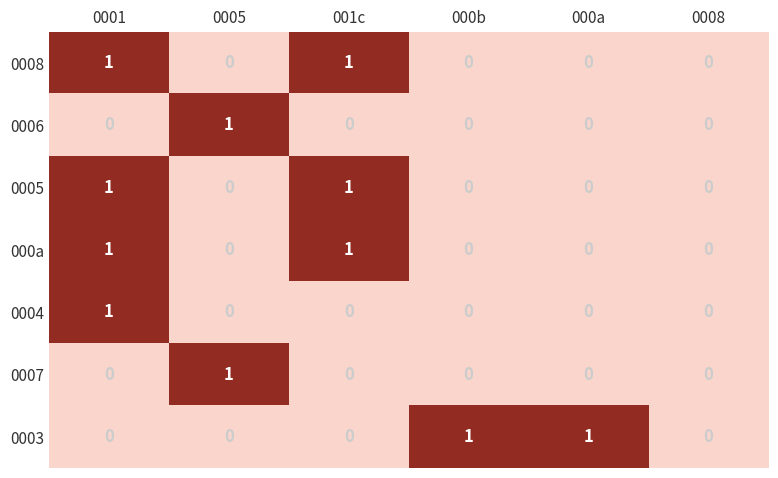

True or false: 0003 has a value of 1 at 000a.

True